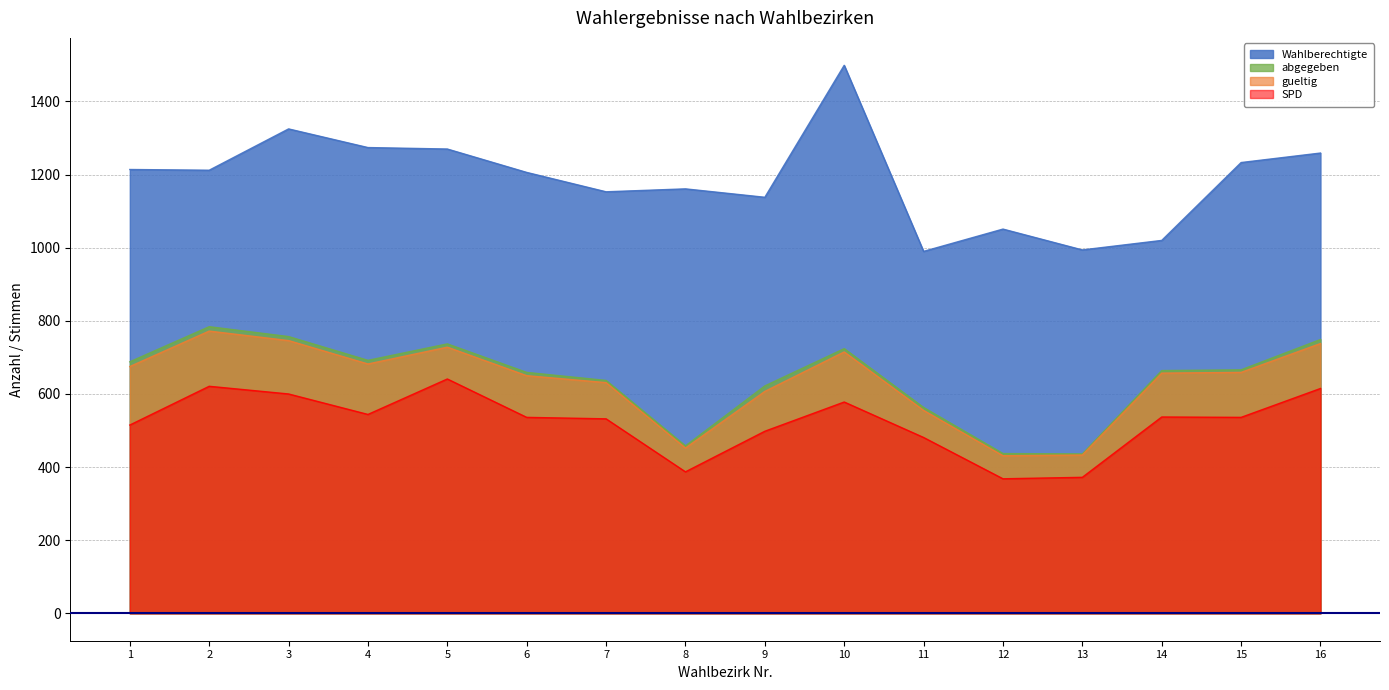

What is the average value of the abgegeben series?

642